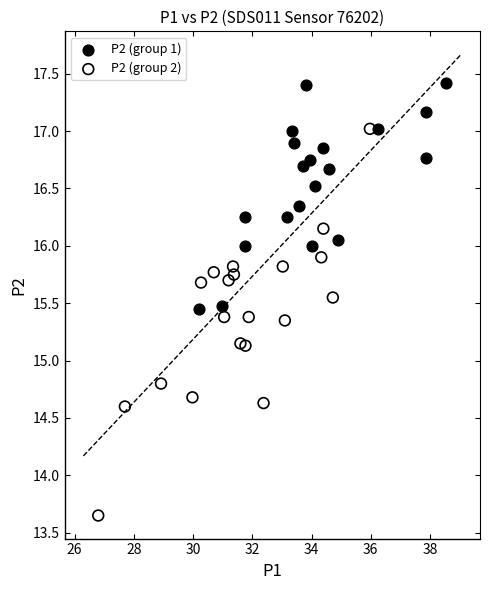

Which series reaches the maximum Y coordinate?

P2 (group 1)